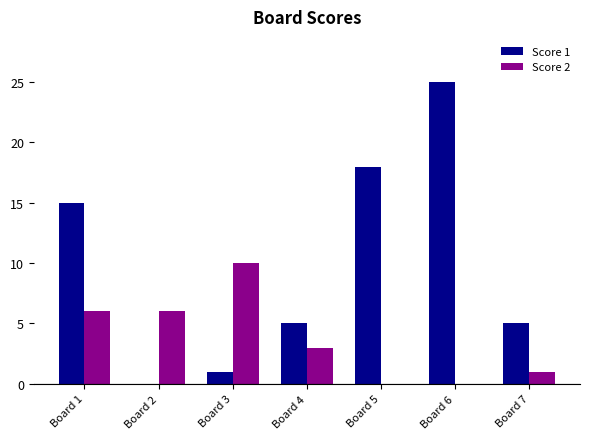

The value of Score 2 at Board 1 is 6. True or false?

True